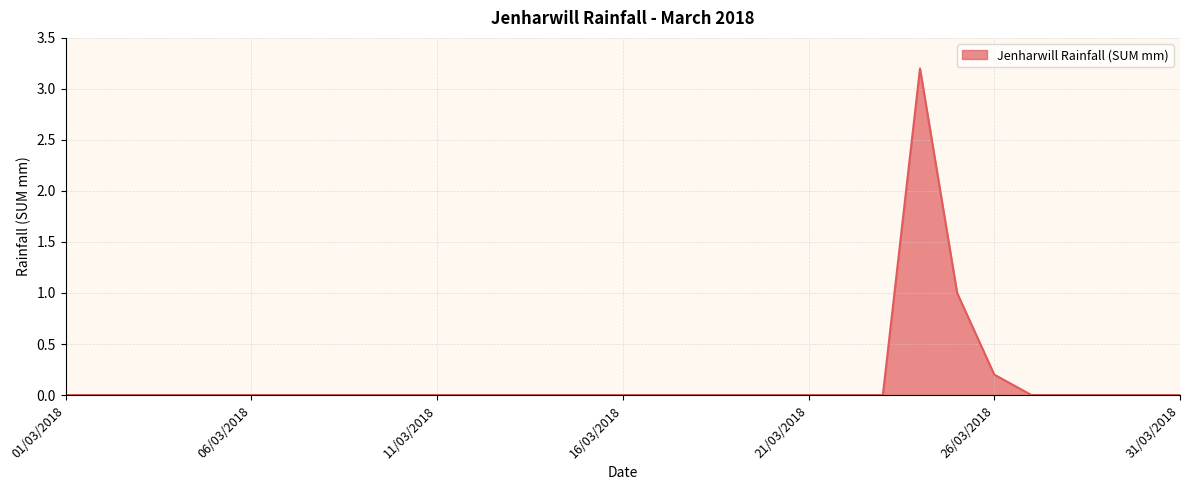

What is the greatest value displayed?

3.2